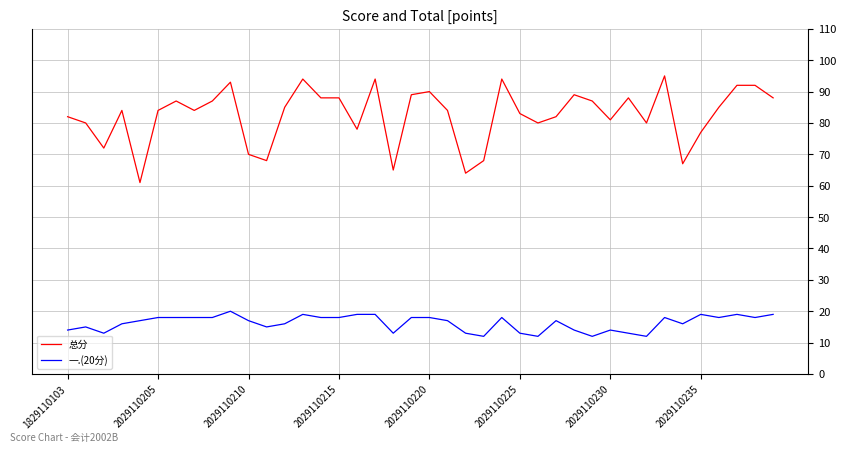

What is the smallest value displayed?

12